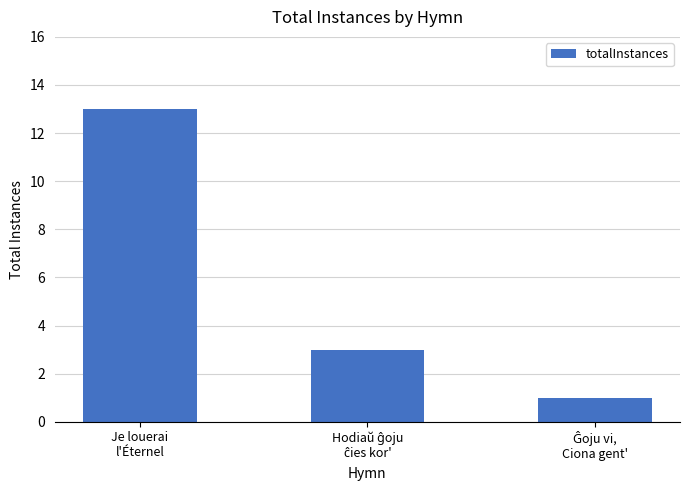

How many series are shown in this chart?

1